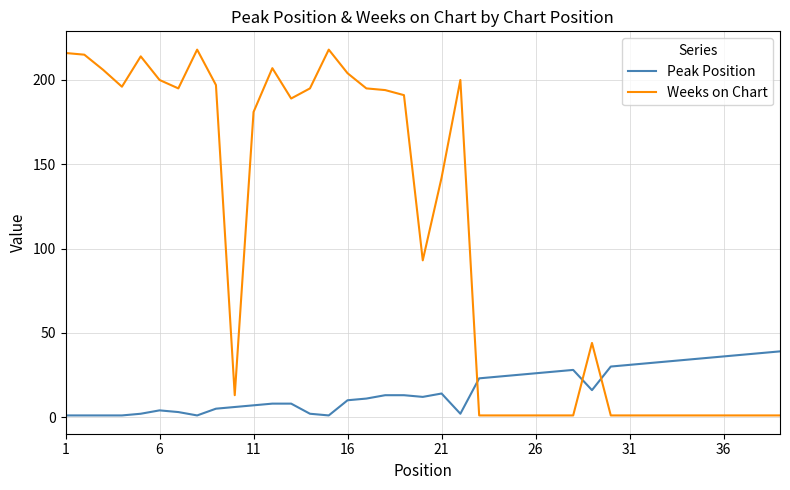

What is the maximum value shown in the chart?

218